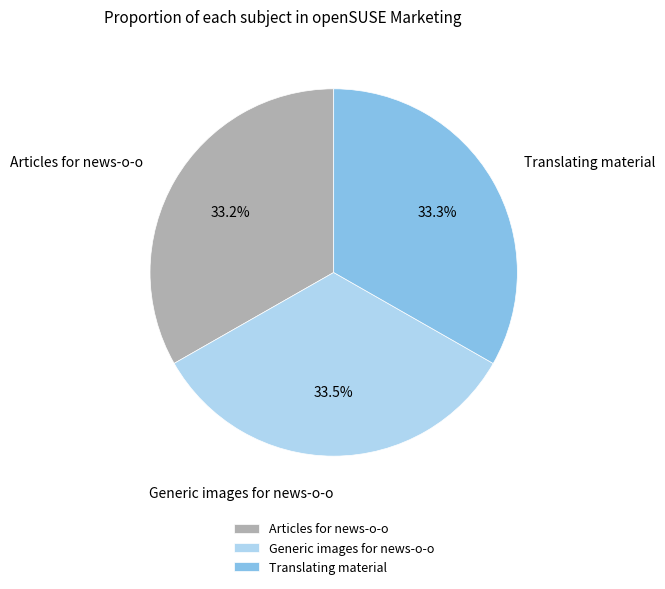

The Articles for news-o-o slice represents 33% of the pie. True or false?

True